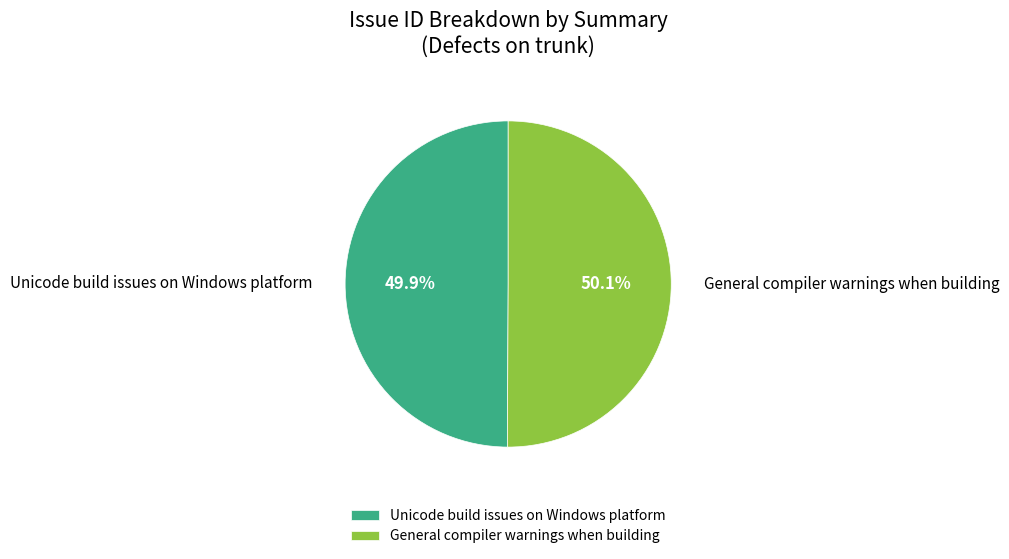

True or false: Unicode build issues on Windows platform accounts for 58% of the total.

False